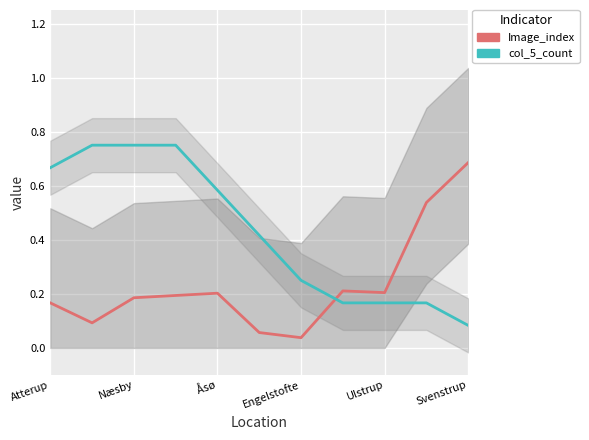

What is the value of the Image_index point at the 5th from the left?

0.2